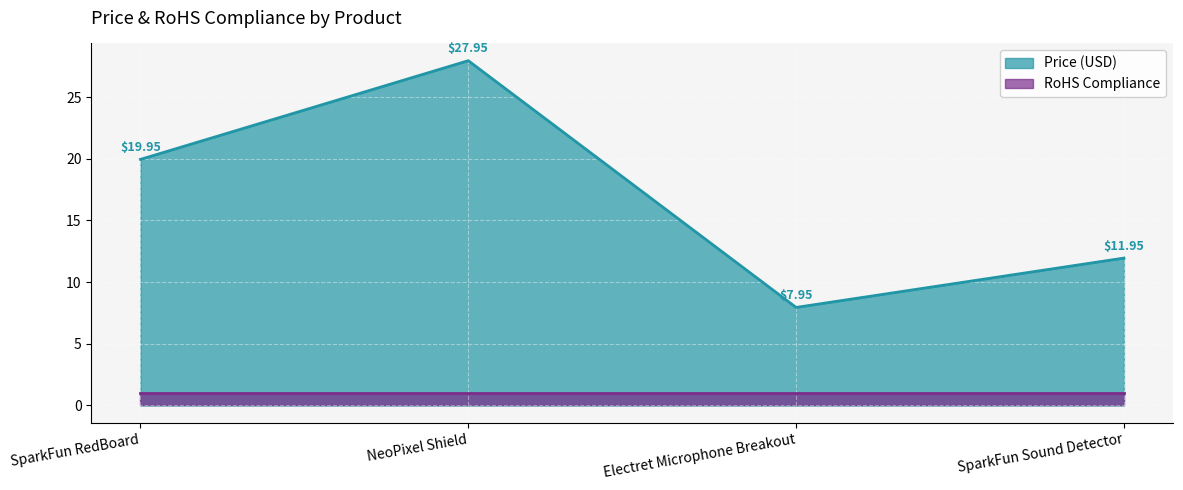

What is the sum of all values?

67.8